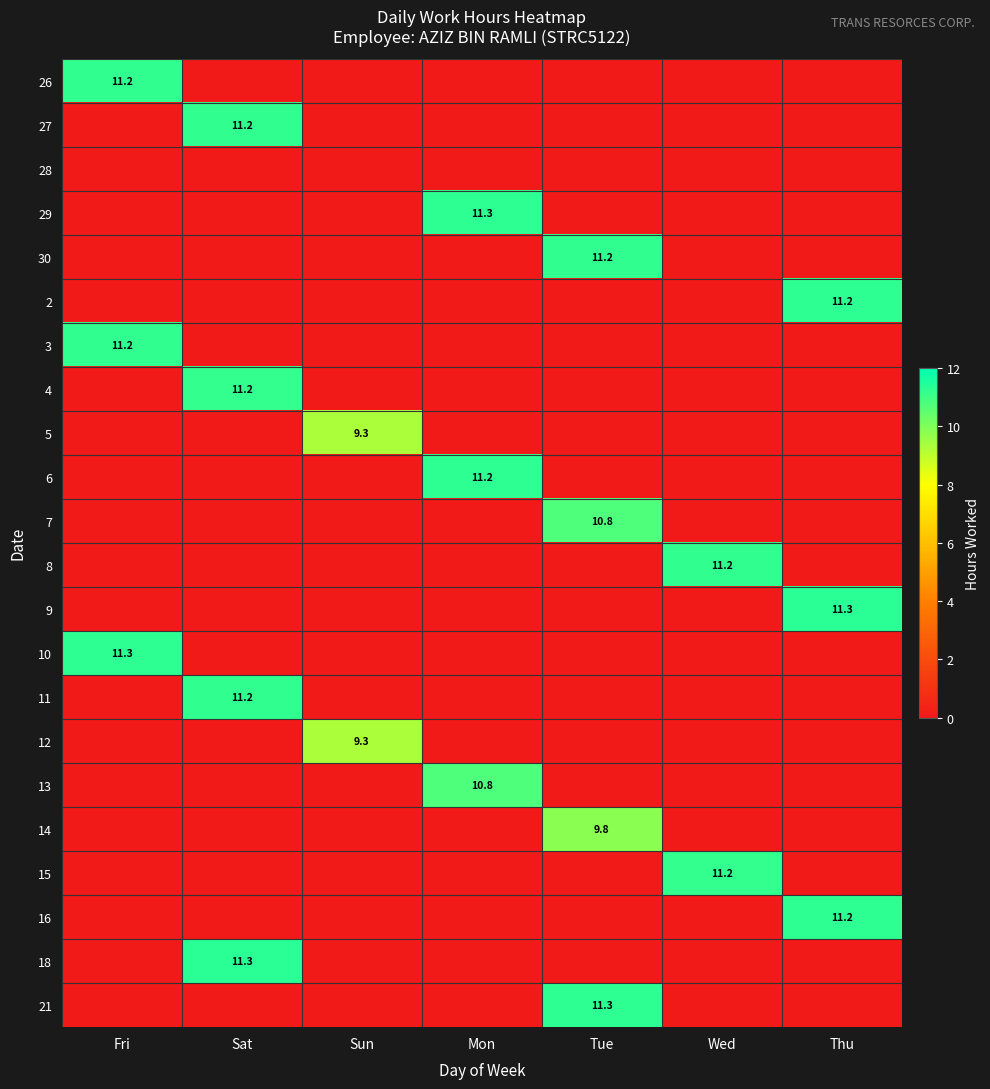

At how many categories does at least one series exceed 2?

7